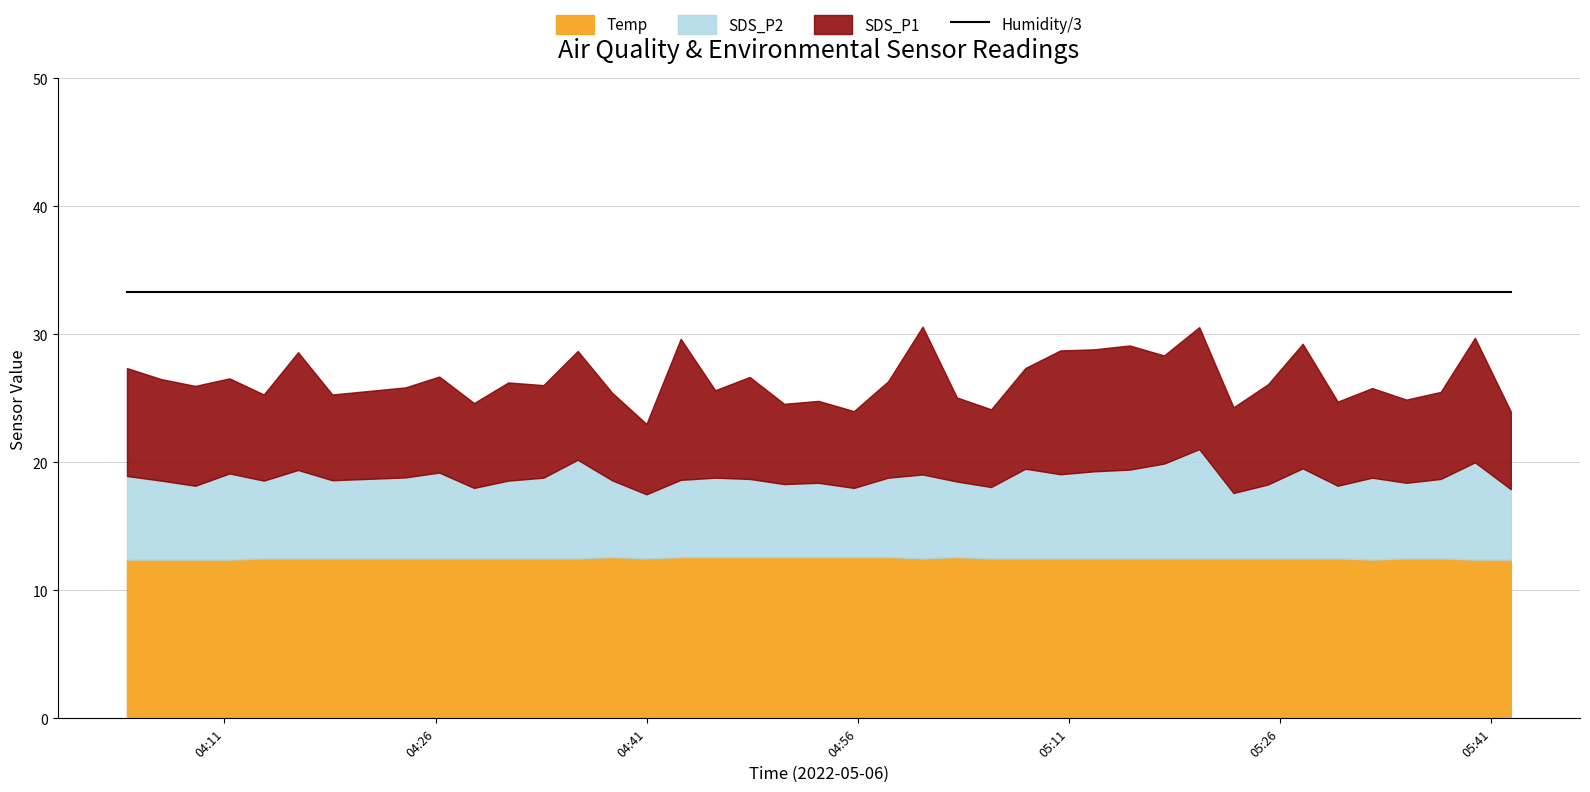

Count the number of data series in this chart.

4